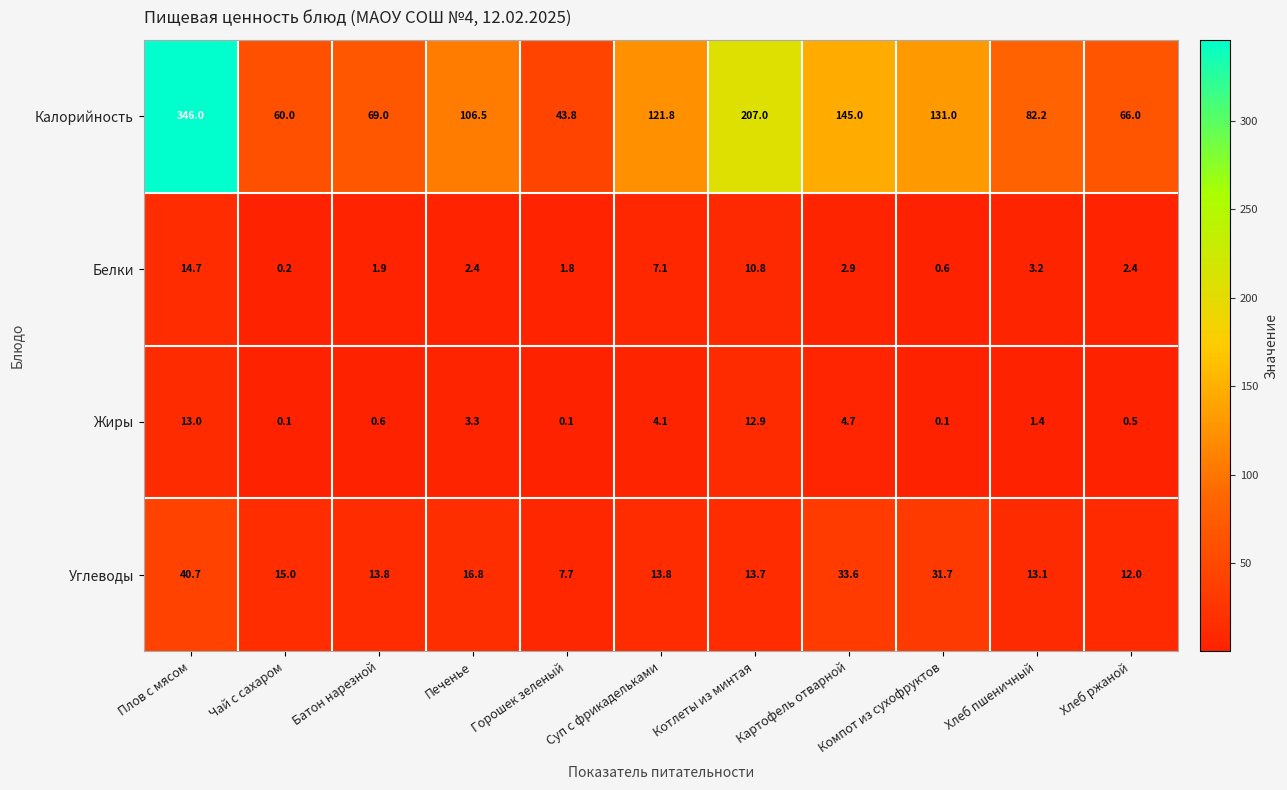

Where is Белки nearest to the value 7?

Суп с фрикадельками